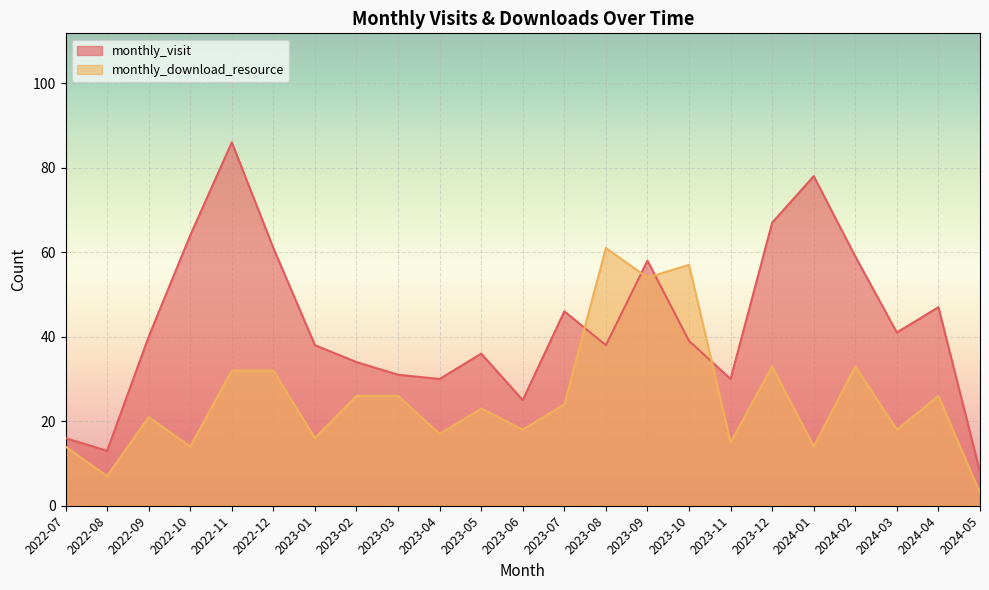

Between which two adjacent categories do monthly_visit and monthly_download_resource first intersect?

2023-07 and 2023-08